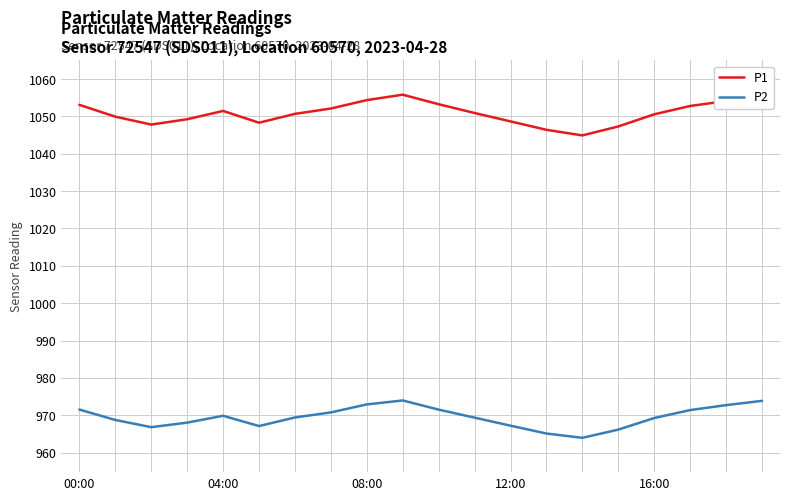

Which series has the largest range (max minus min)?

P1